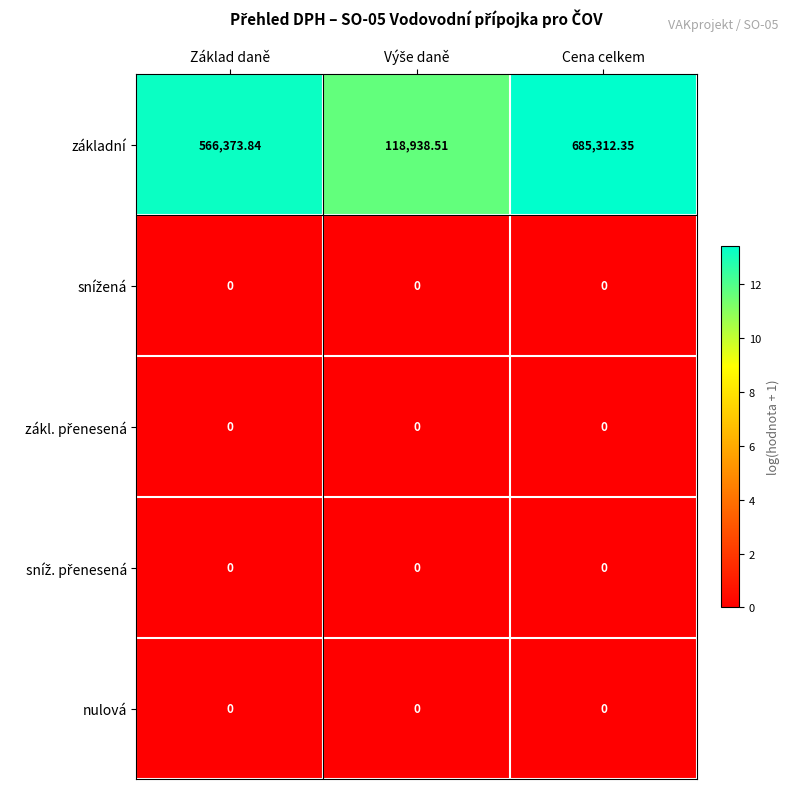

At which label is základní closest to 402125?

Základ daně